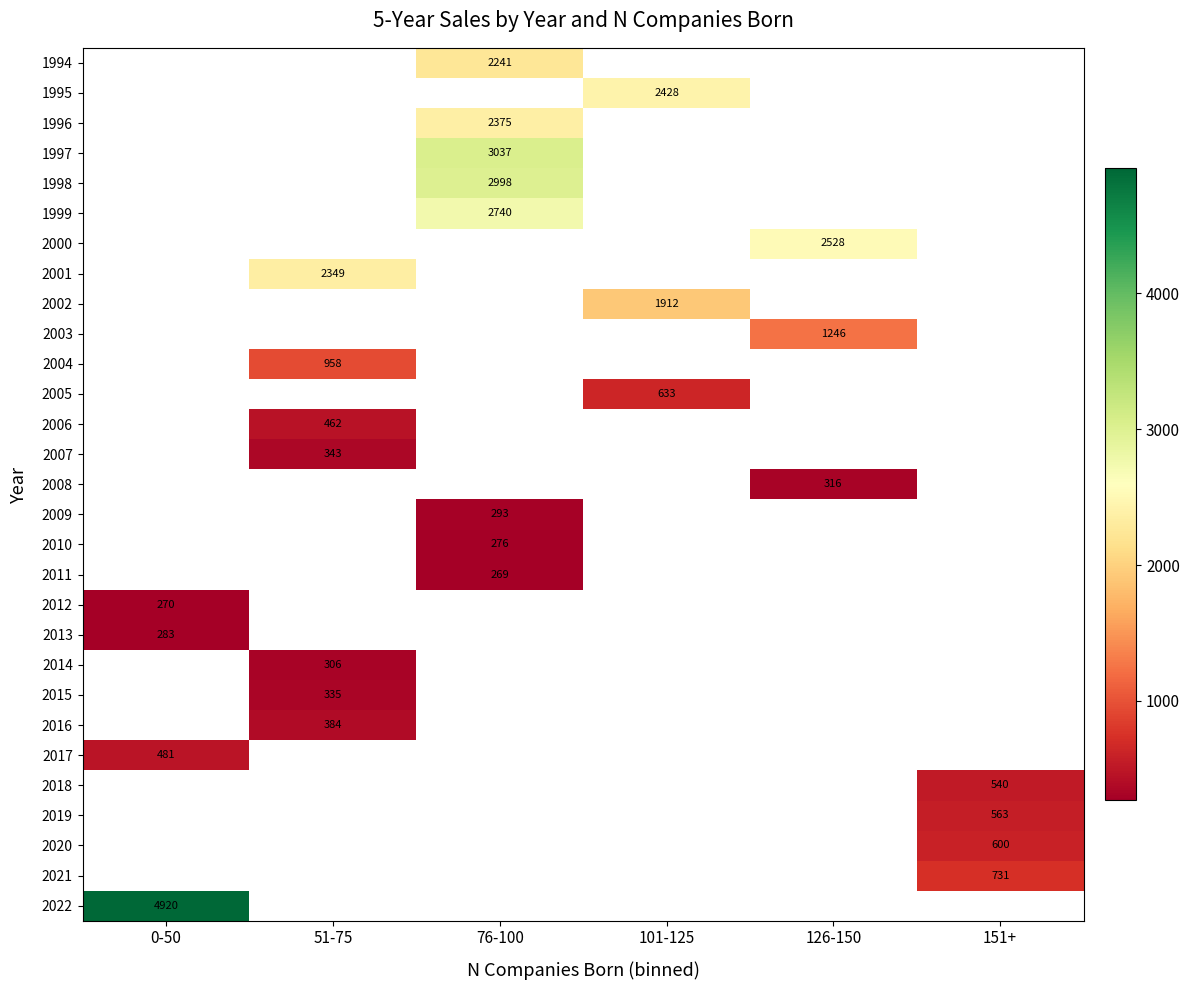

What is the highest value of the 2017 series?

480.7